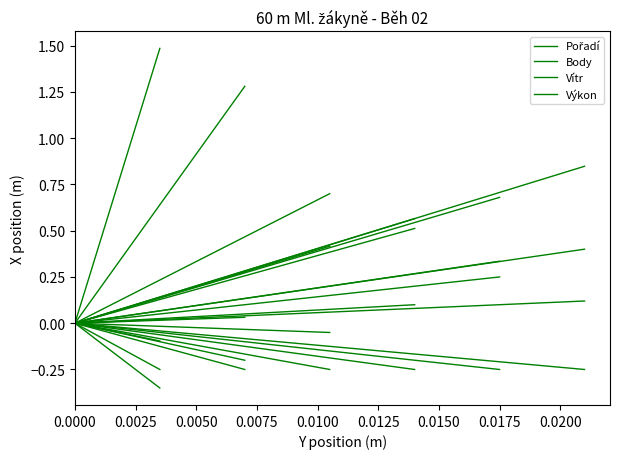

Does the chart have visible grid lines?

No